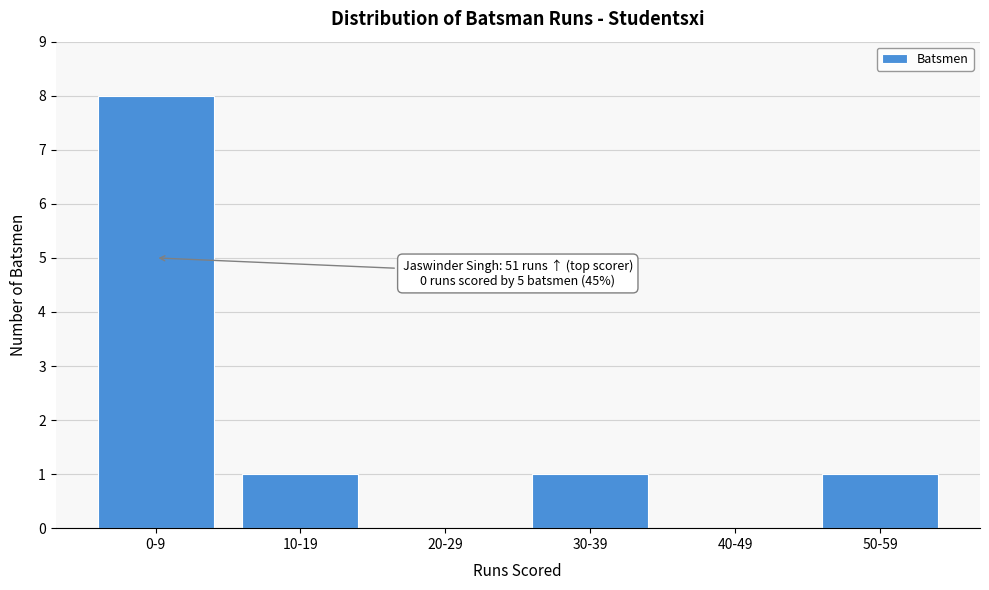

Reading left to right, transcribe all the data shown in this chart.

0-9=8	10-19=1	20-29=0	30-39=1	40-49=0	50-59=1